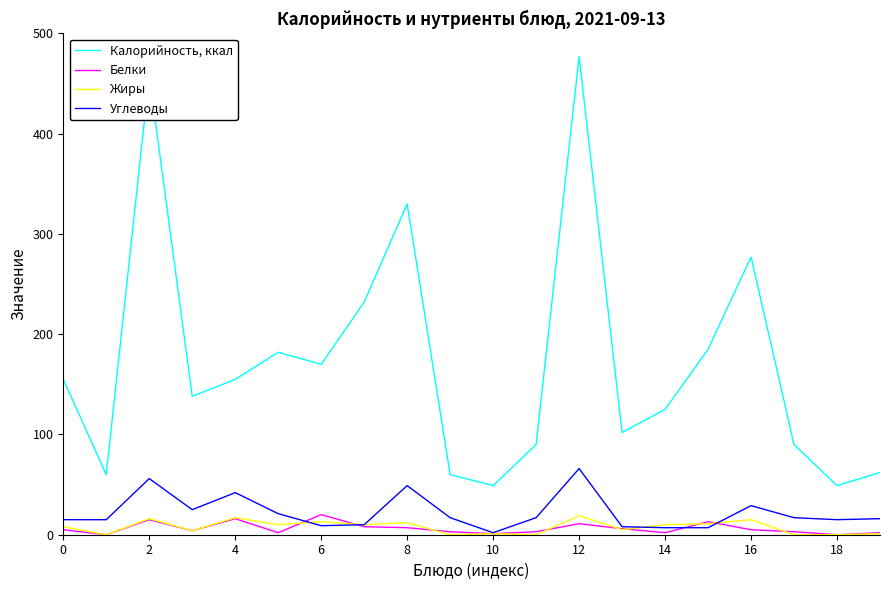

True or false: Жиры and Калорийность, ккал intersect in this chart.

False